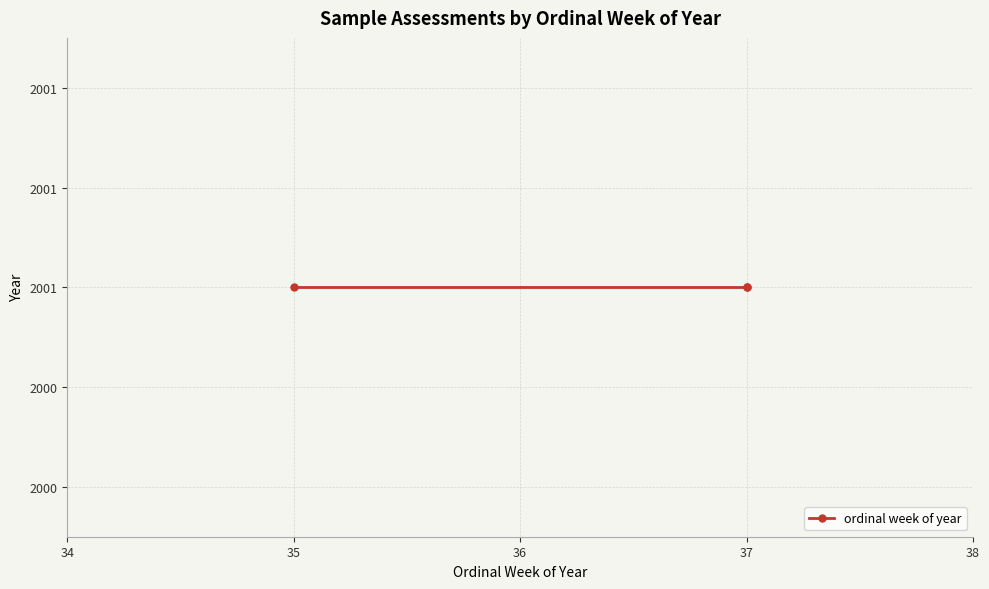

Where is the data nearest to the value 36?

35